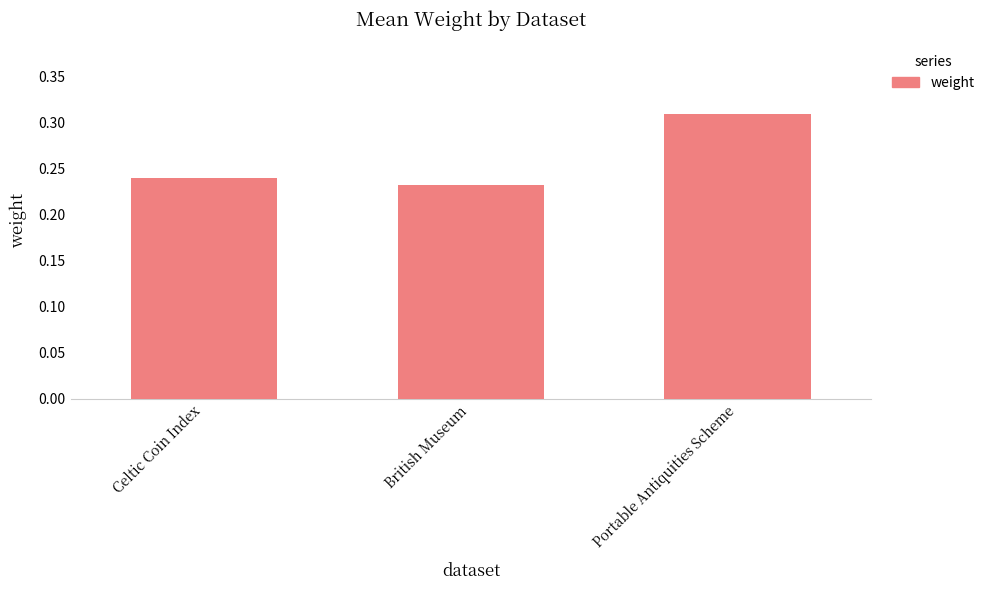

Which label corresponds to the largest value in the chart?

Portable Antiquities Scheme